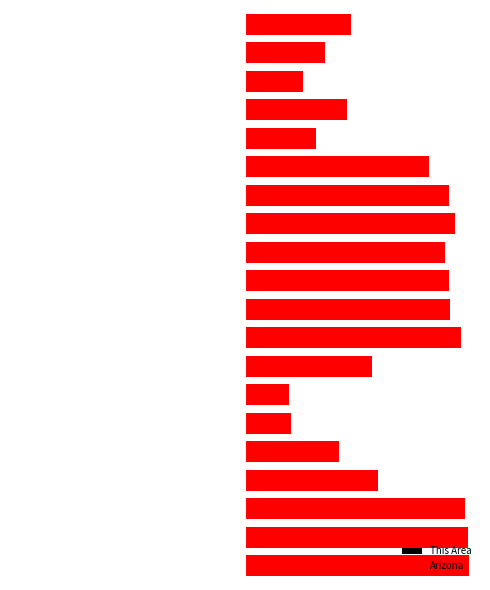

Is it true that This Area equals -0.0 at 7?

False